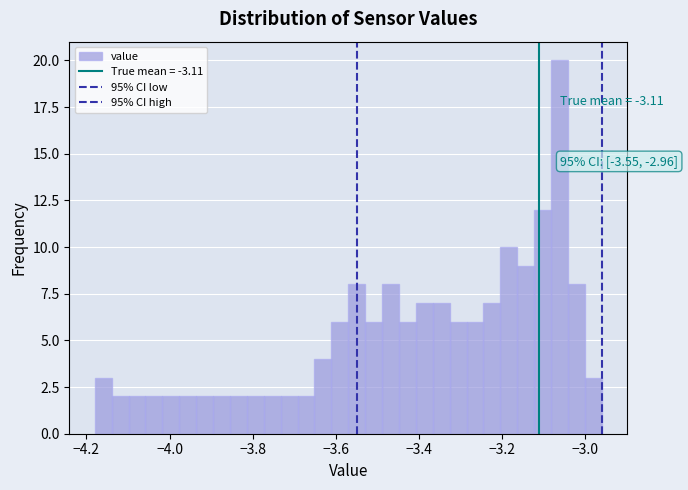

Around what value on the x-axis is the tallest bar? Give the approximate position of its centre, as read against the axis.

-3.06